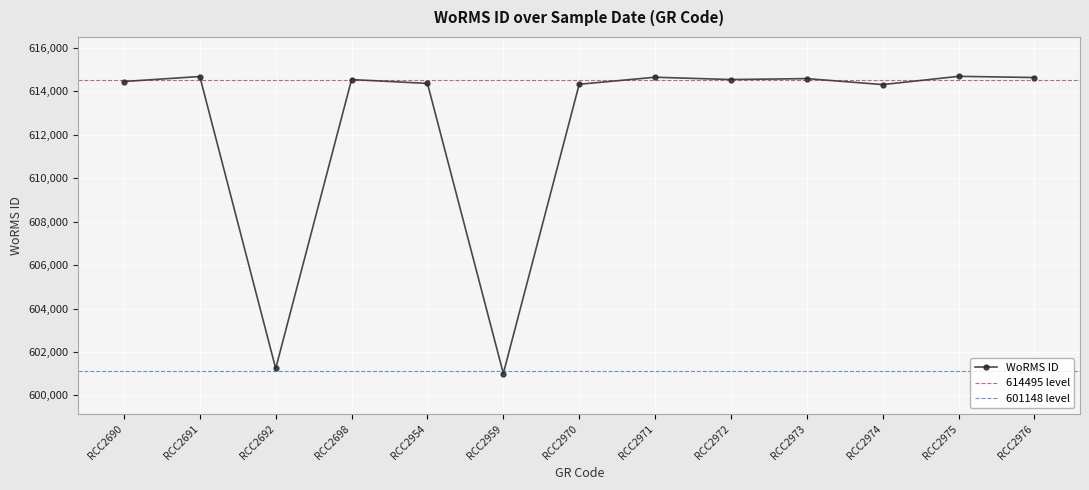

Reading left to right, what are all the values shown in this chart?

RCC2690=614444.8	RCC2691=614675.3	RCC2692=601240.8	RCC2698=614534.5	RCC2954=614357.4	RCC2959=601010.4	RCC2970=614318.2	RCC2971=614641.5	RCC2972=614535.4	RCC2973=614578.2	RCC2974=614303.2	RCC2975=614683.0	RCC2976=614628.0